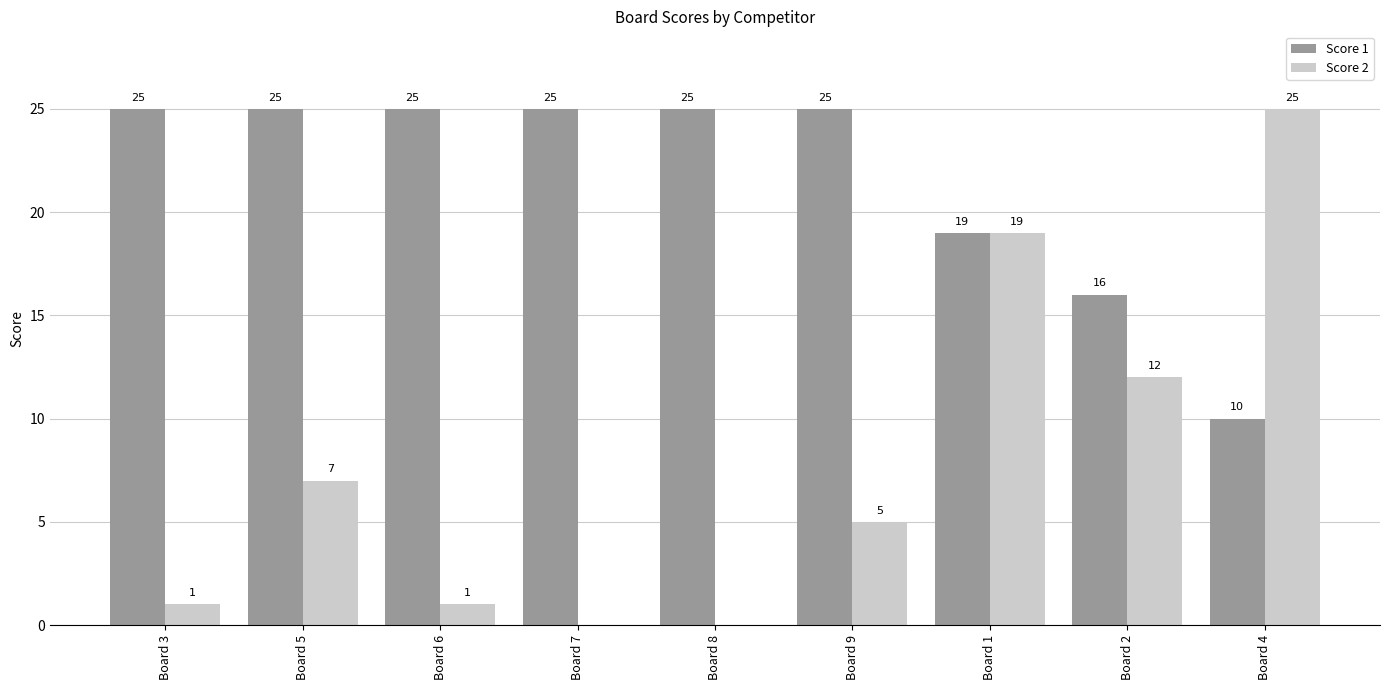

At which category is the sum across all series the highest?

Board 1